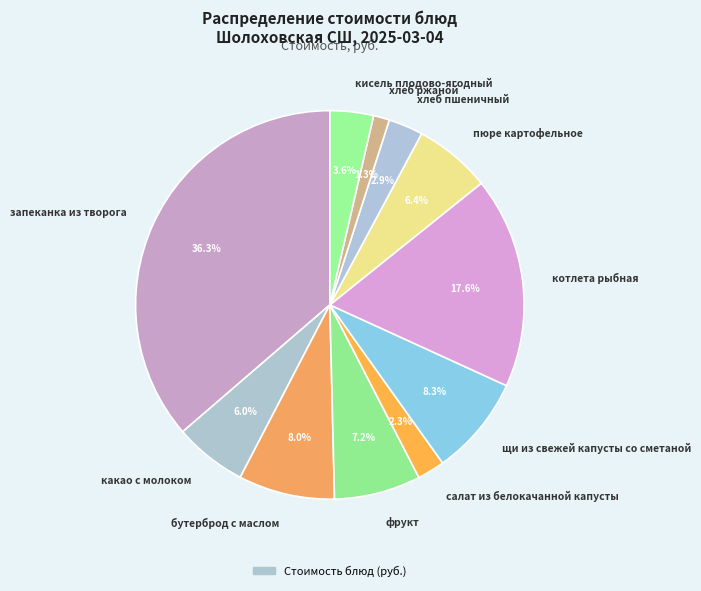

What percentage is the хлеб ржаной slice, to the nearest percent?

1%